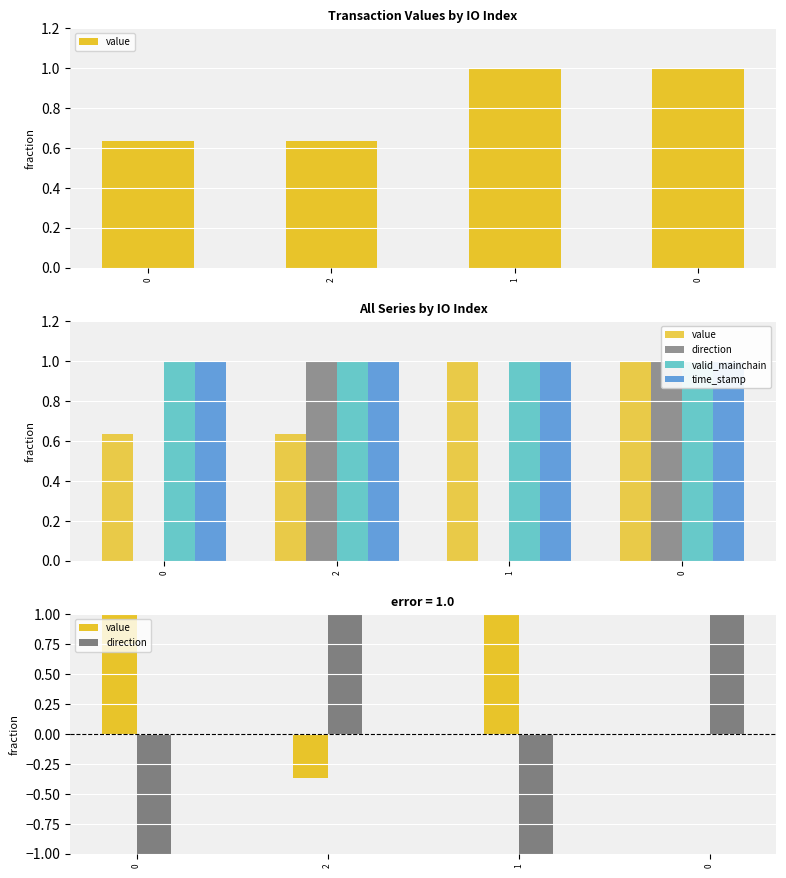

The value of direction at 0 is -0.3. True or false?

False